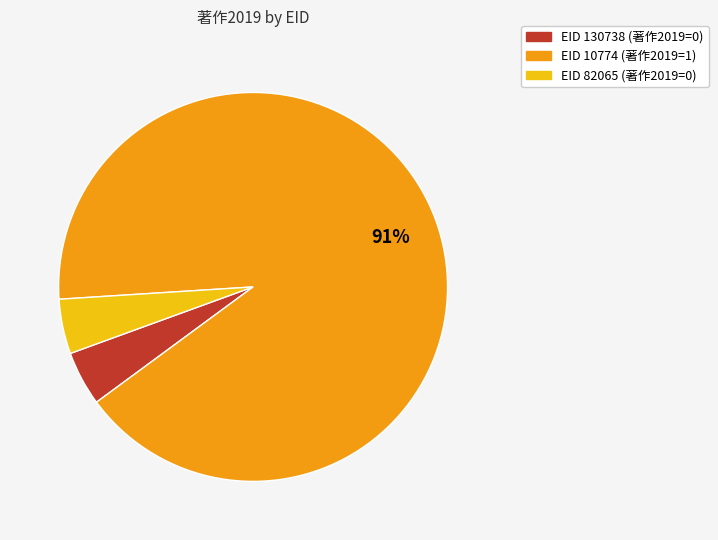

To the nearest percent, what is the average slice percentage?

33%